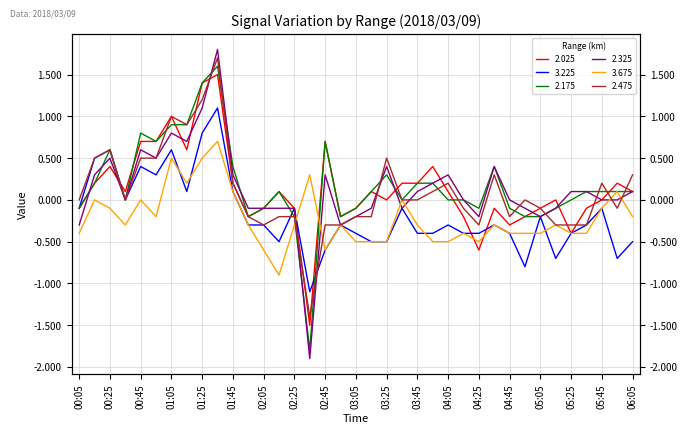

At which label is 3.225 closest to 0?

00:35